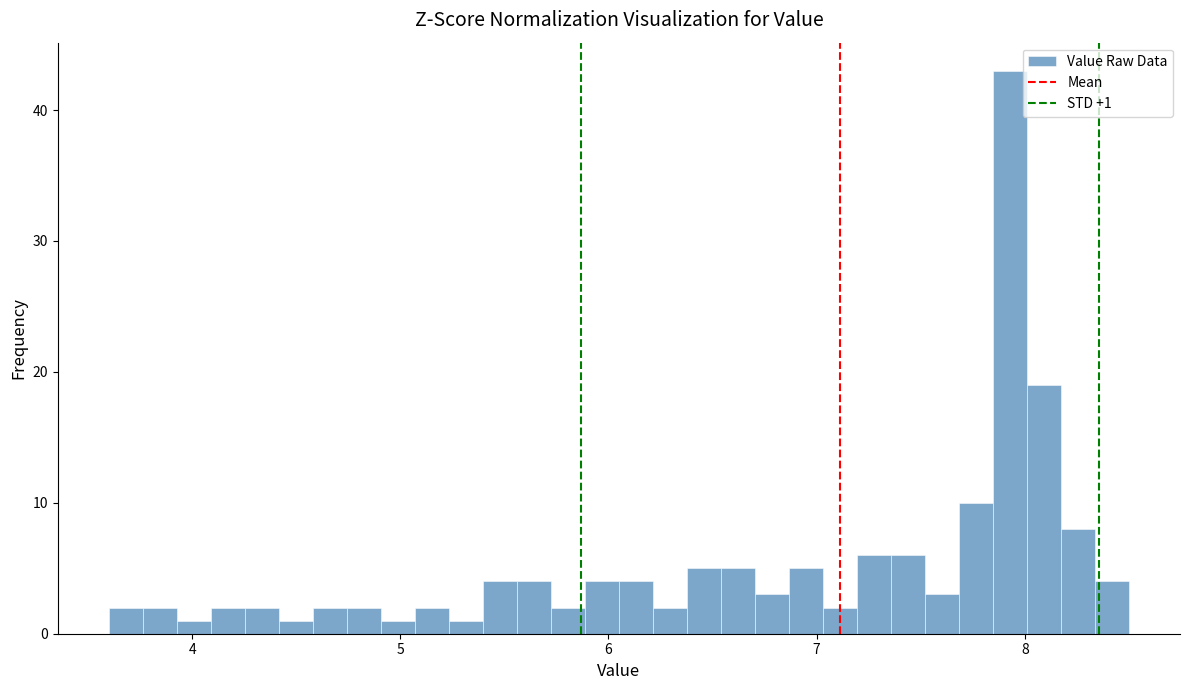

Around what value on the x-axis is the tallest bar? Give the approximate position of its centre, as read against the axis.

7.9